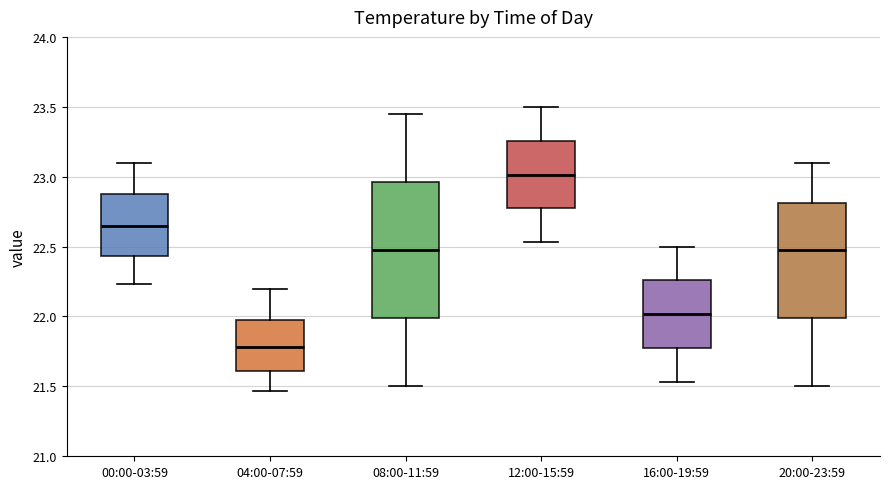

Comparing the boxes themselves (not the whiskers), which one is the tallest?

08:00-11:59